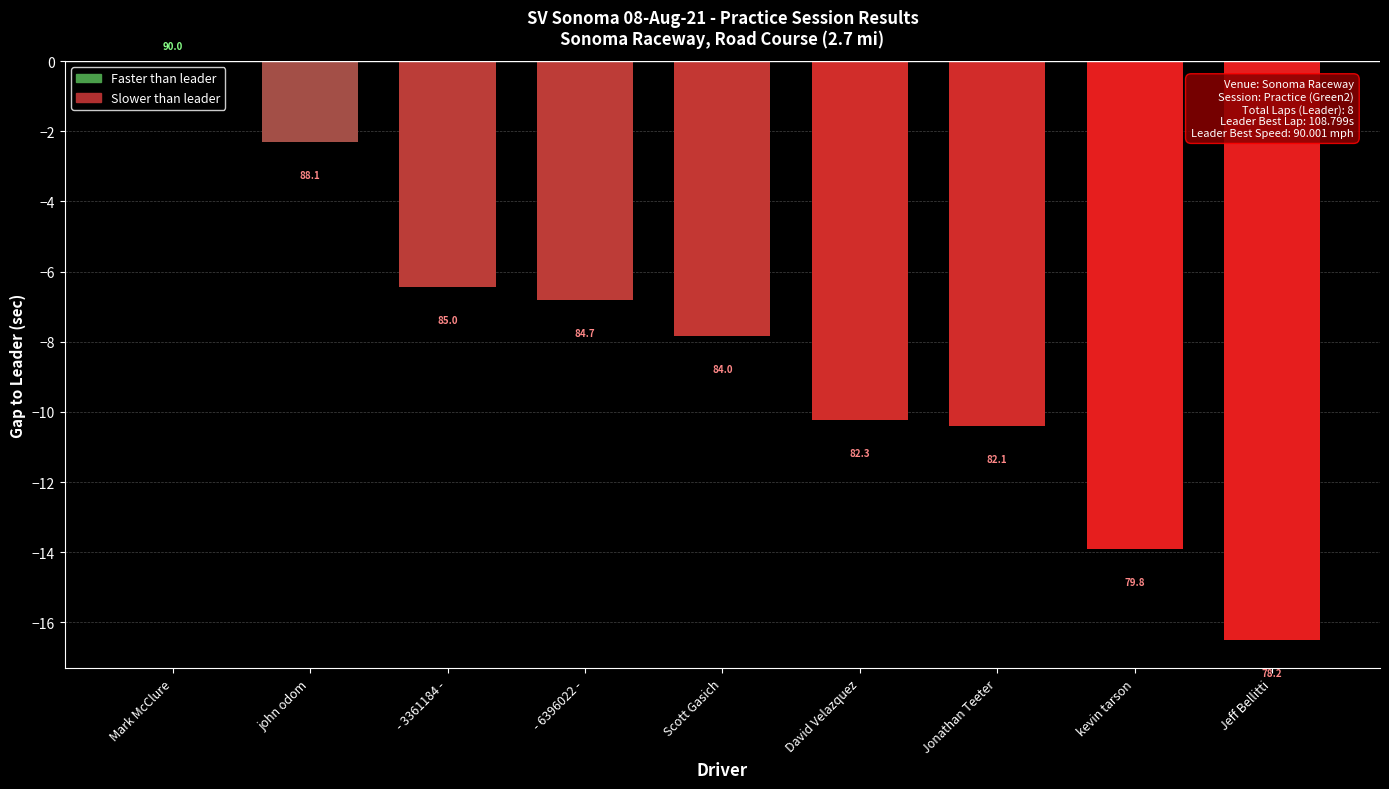

Does the chart contain any negative values?

Yes